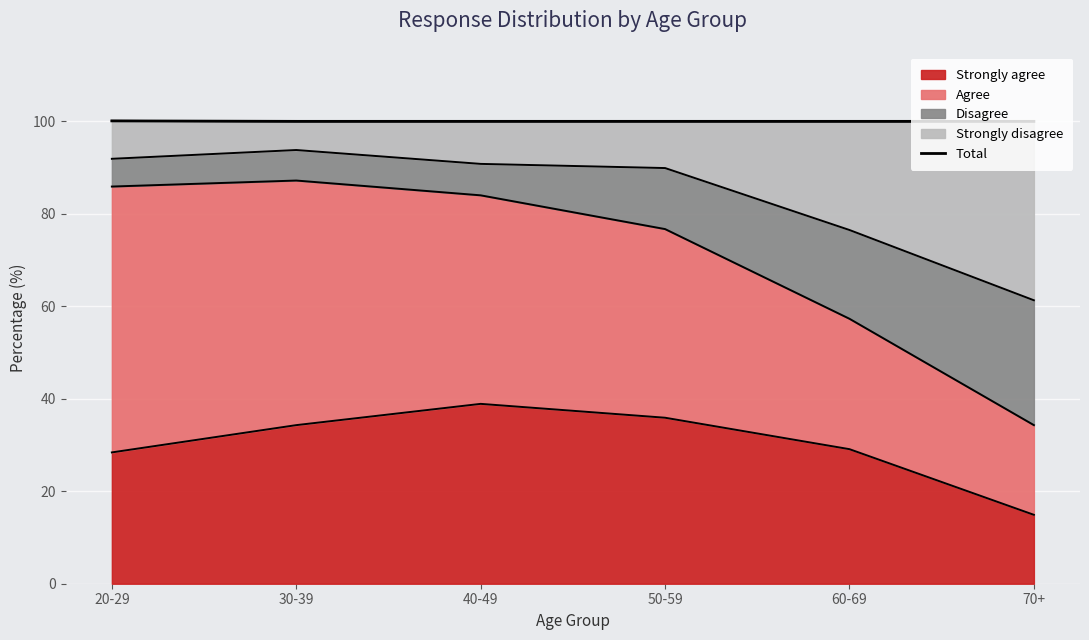

True or false: the data shows 100.1 at 20-29.

True